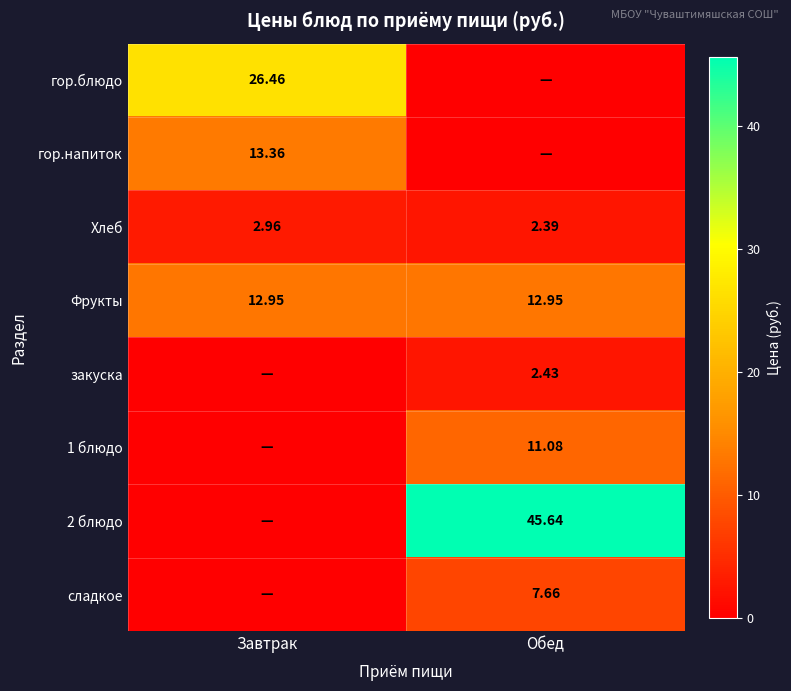

At which category does the chart reach its peak across all series?

Обед